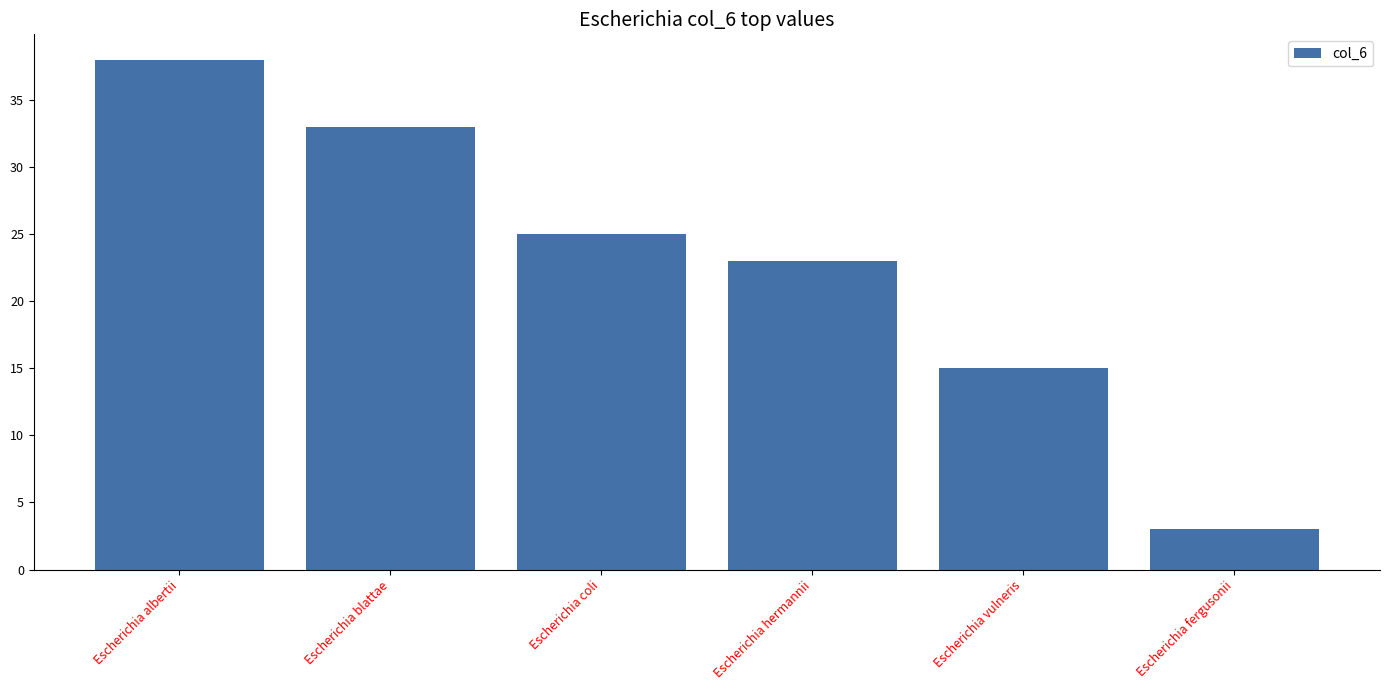

How many data points are less than 25?

3